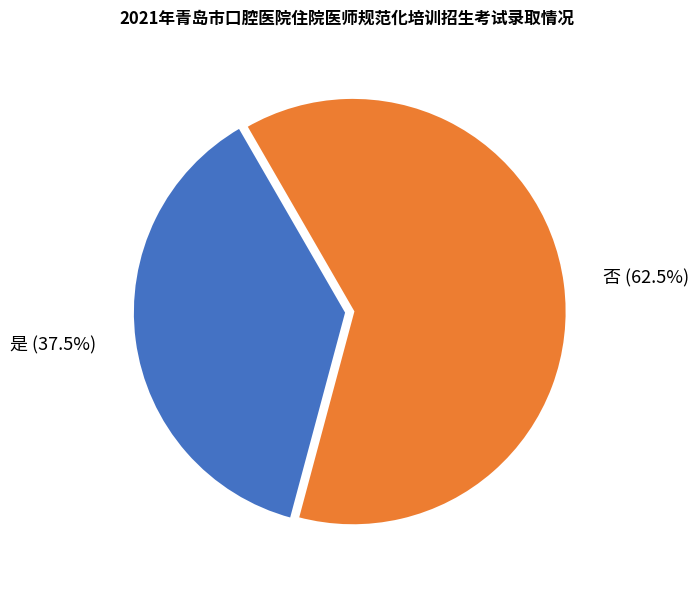

Combined, what portion of the pie is 否 and 是?

100.0%